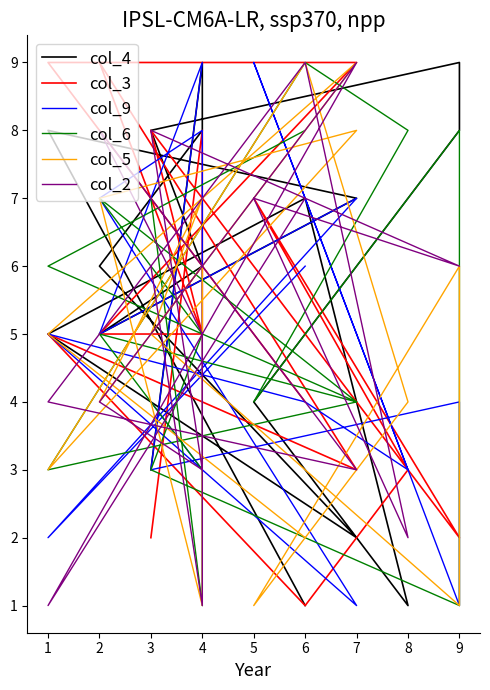

Where is the first local maximum for col_5?

4